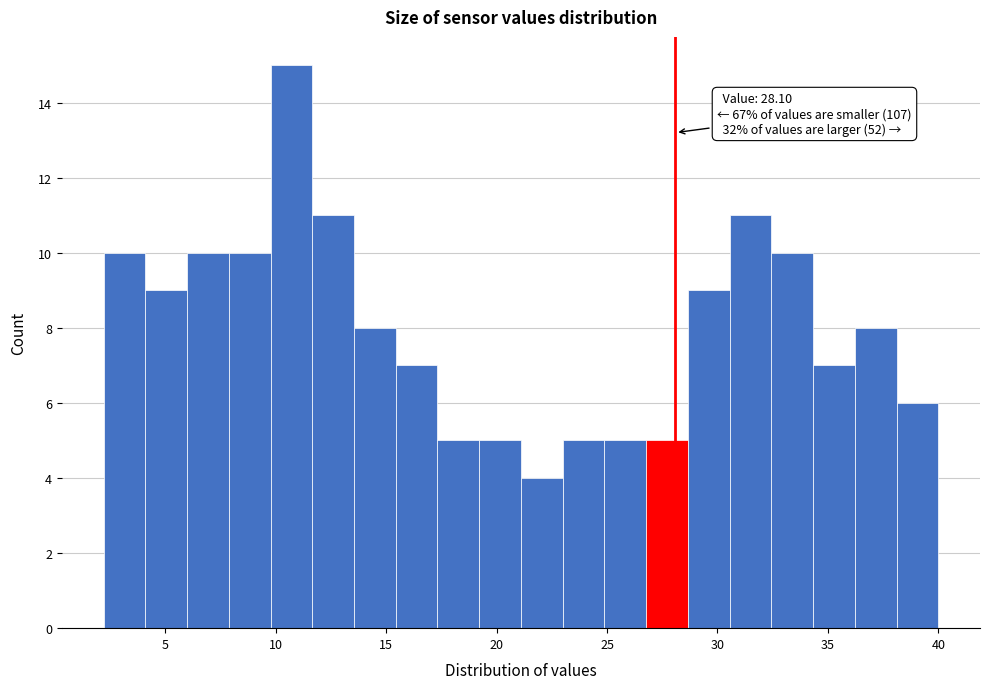

Around what value on the x-axis is the tallest bar? Give the approximate position of its centre, as read against the axis.

10.5